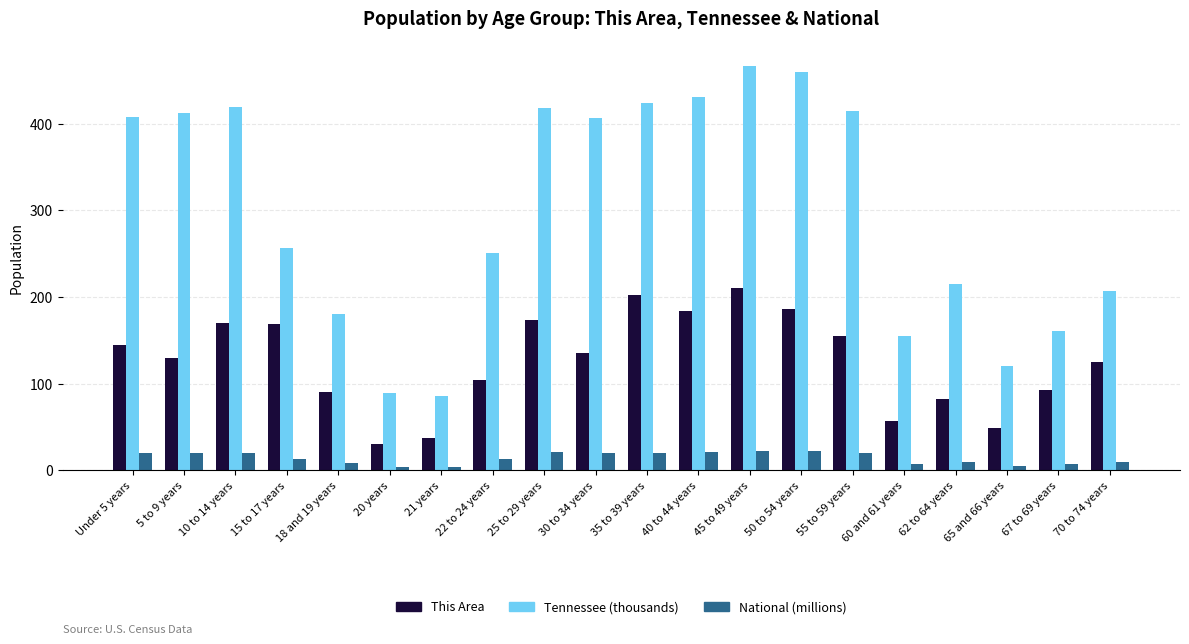

The value of National (millions) at 30 to 34 years is 20.0. True or false?

True